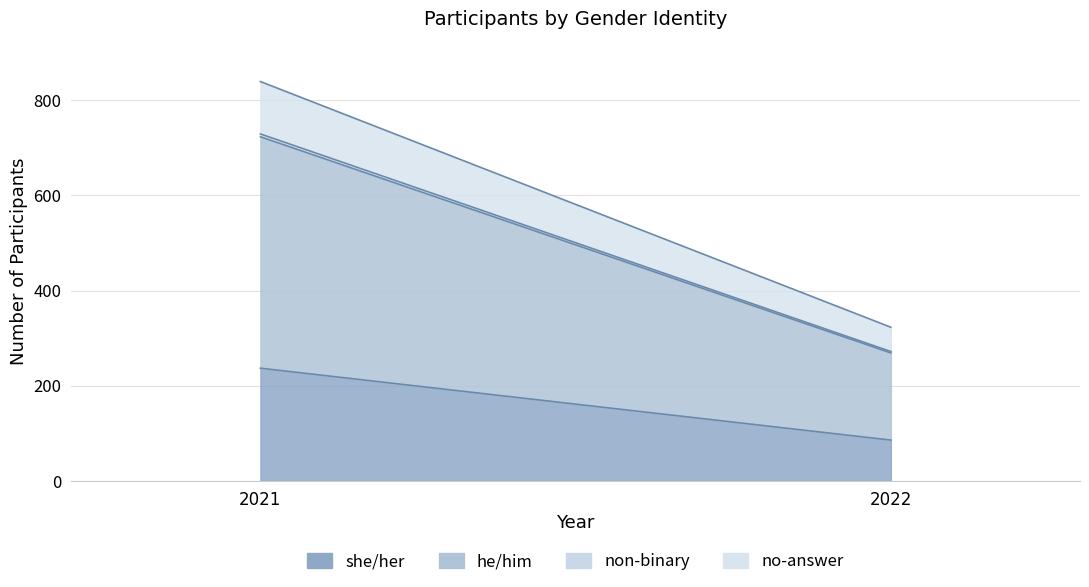

Reading left to right, extract all data points from this chart.

she/her: 2021=237	2022=86
he/him: 2021=486	2022=183
non-binary: 2021=6	2022=3
no-answer: 2021=110	2022=51